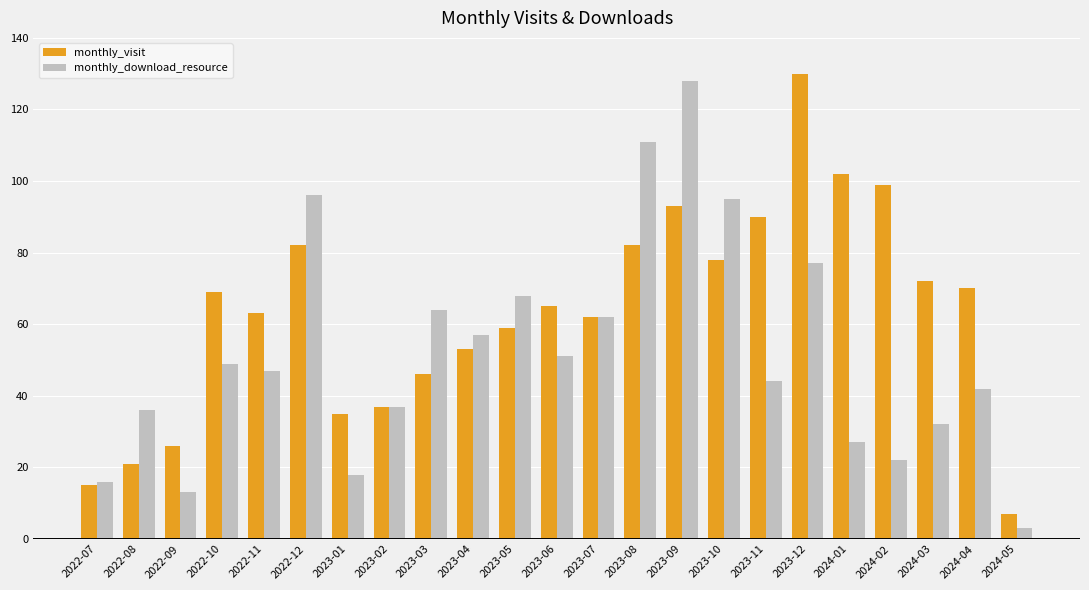

What is the difference between the second highest and second lowest values in the monthly_download_resource series?

98